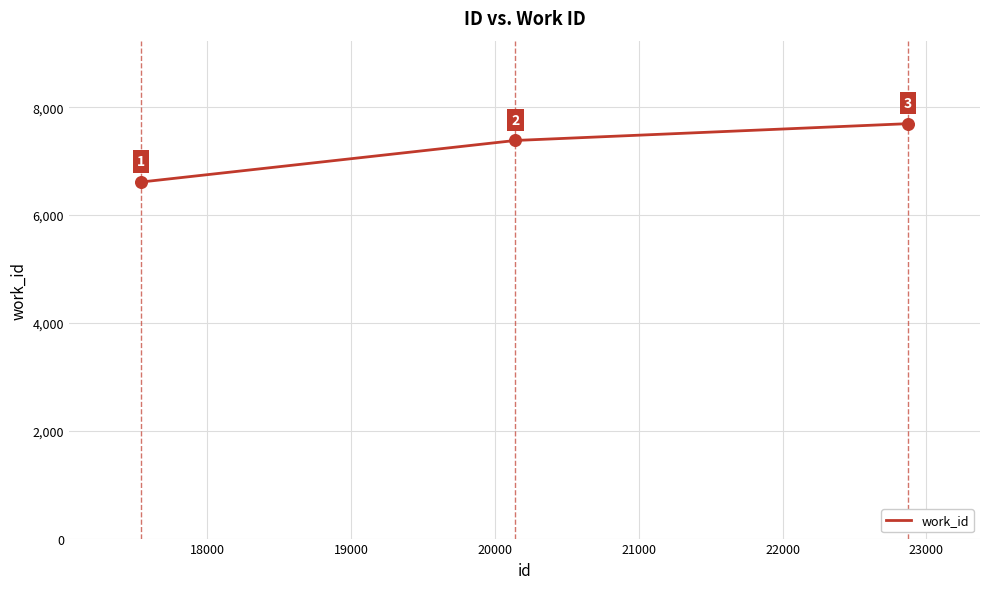

What is the smallest value displayed?

6611